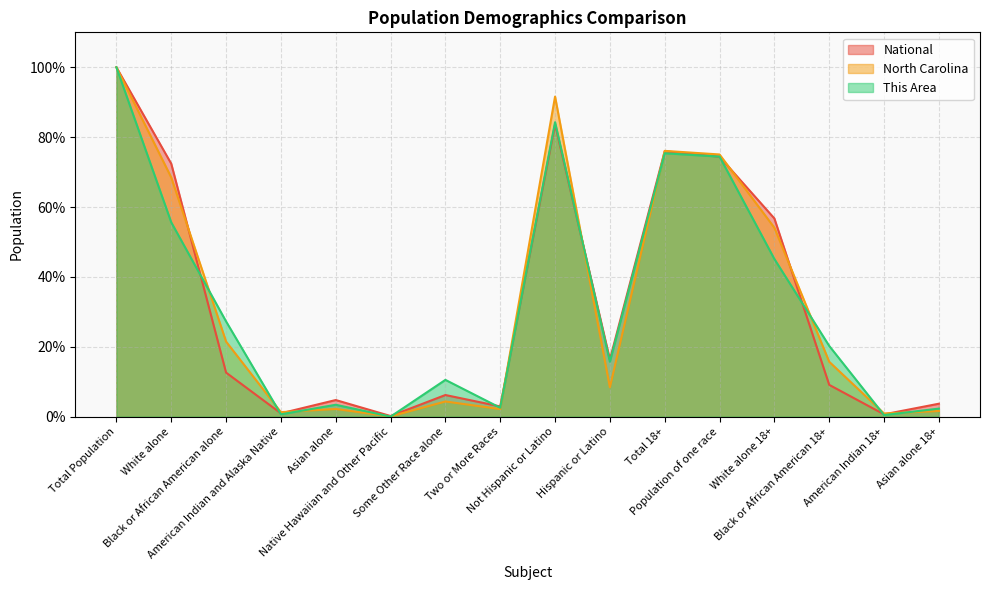

Is the value of This Area at White alone 18+ greater than the value of North Carolina at Black or African American 18+?

Yes